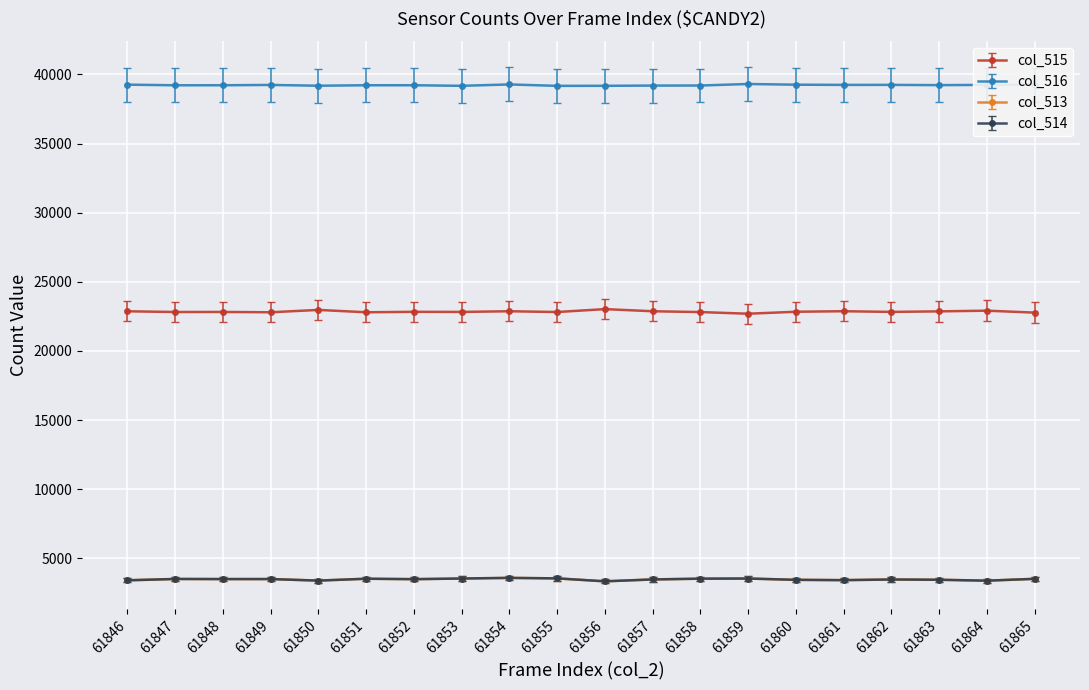

True or false: col_513 has a value of 3581 at 61854.

True